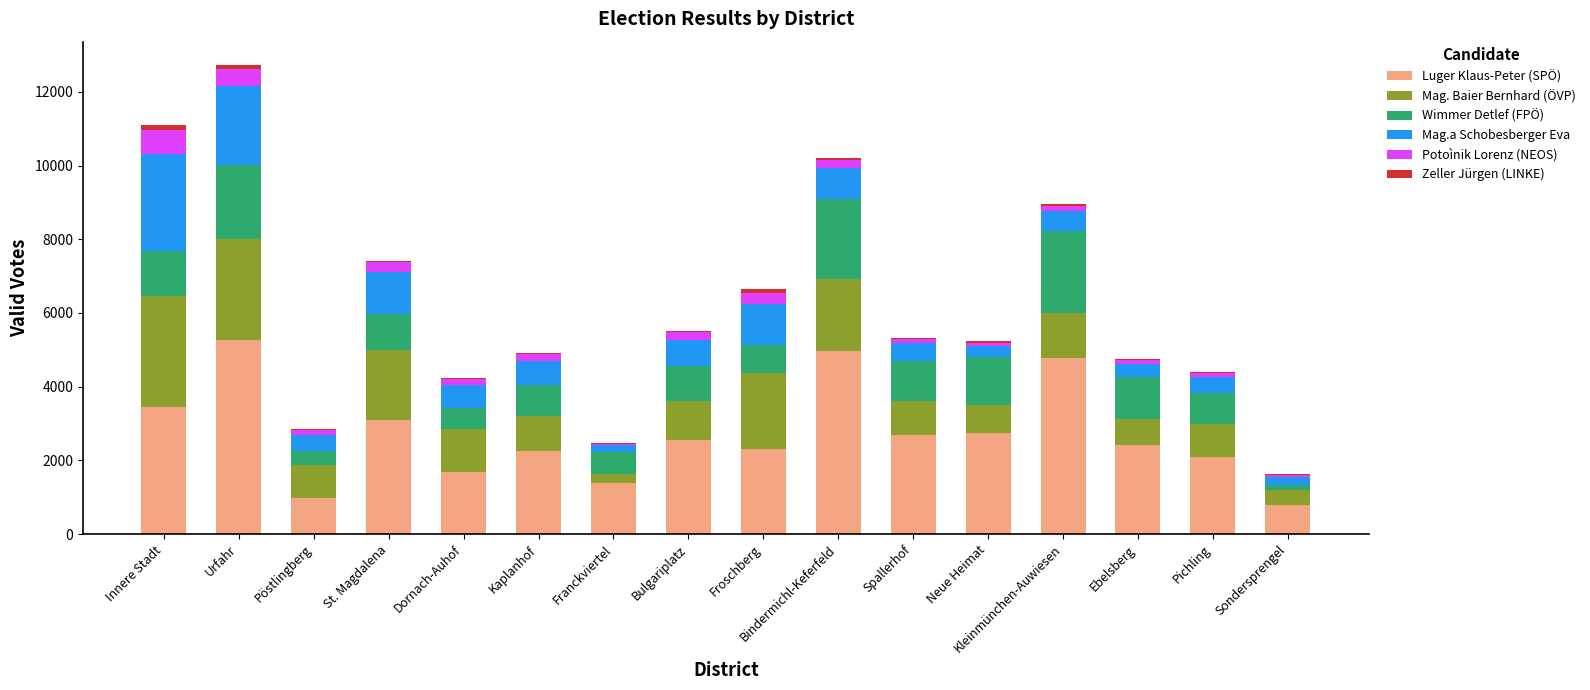

What is the highest value of the Luger Klaus-Peter (SPÖ) series?

5258